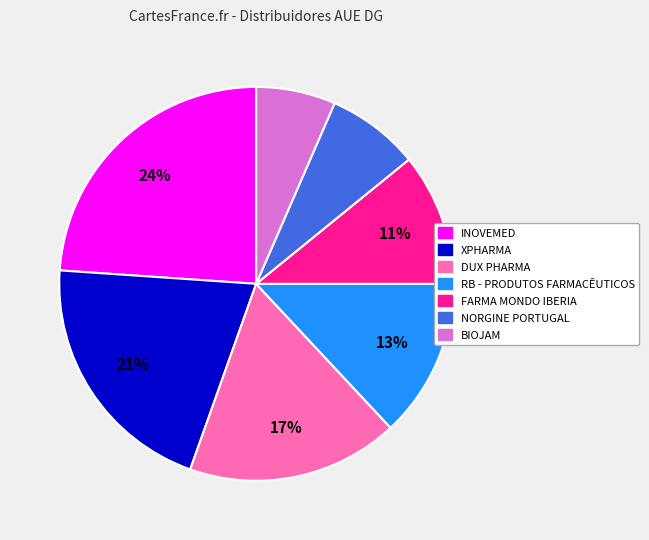

Is there a majority slice in this chart?

No